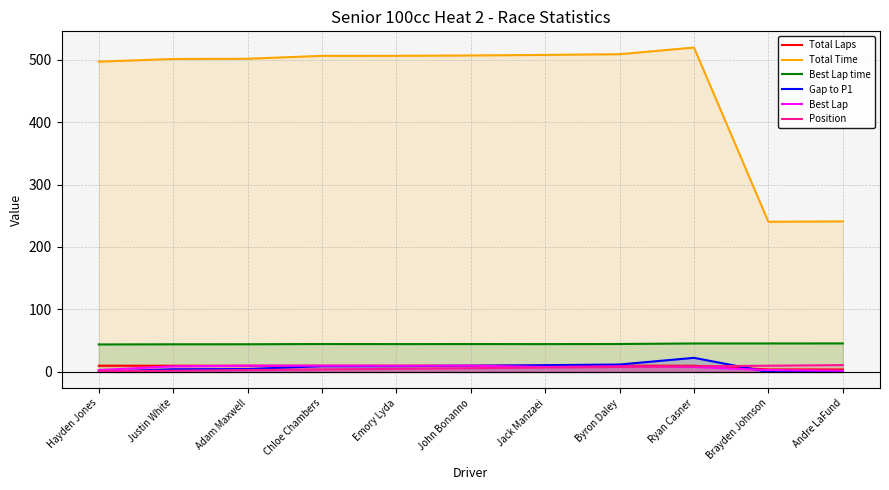

At Andre LaFund, list the series in order from largest to smallest.

Total Time, Best Lap time, Position, Total Laps, Best Lap, Gap to P1